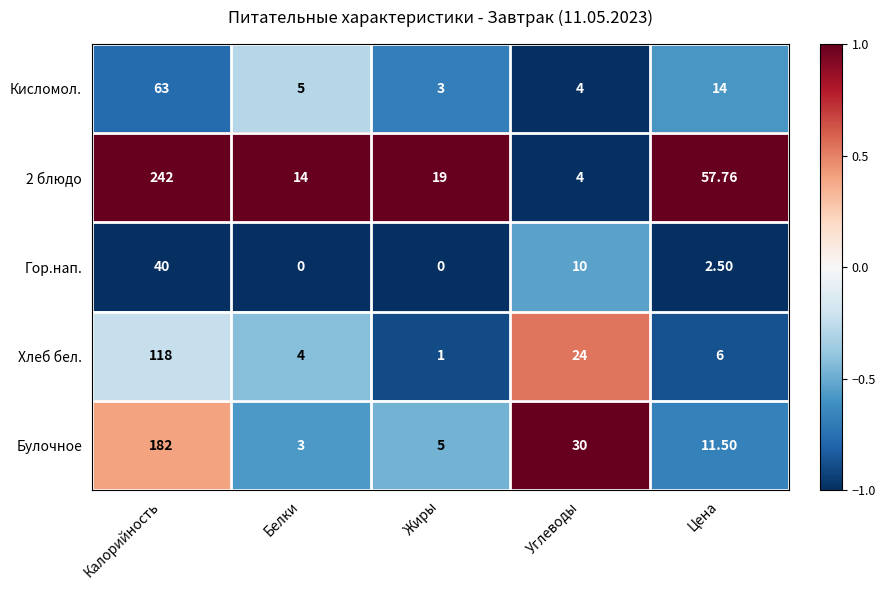

Is the value of Кисломол. at Жиры greater than the value of Булочное at Цена?

No